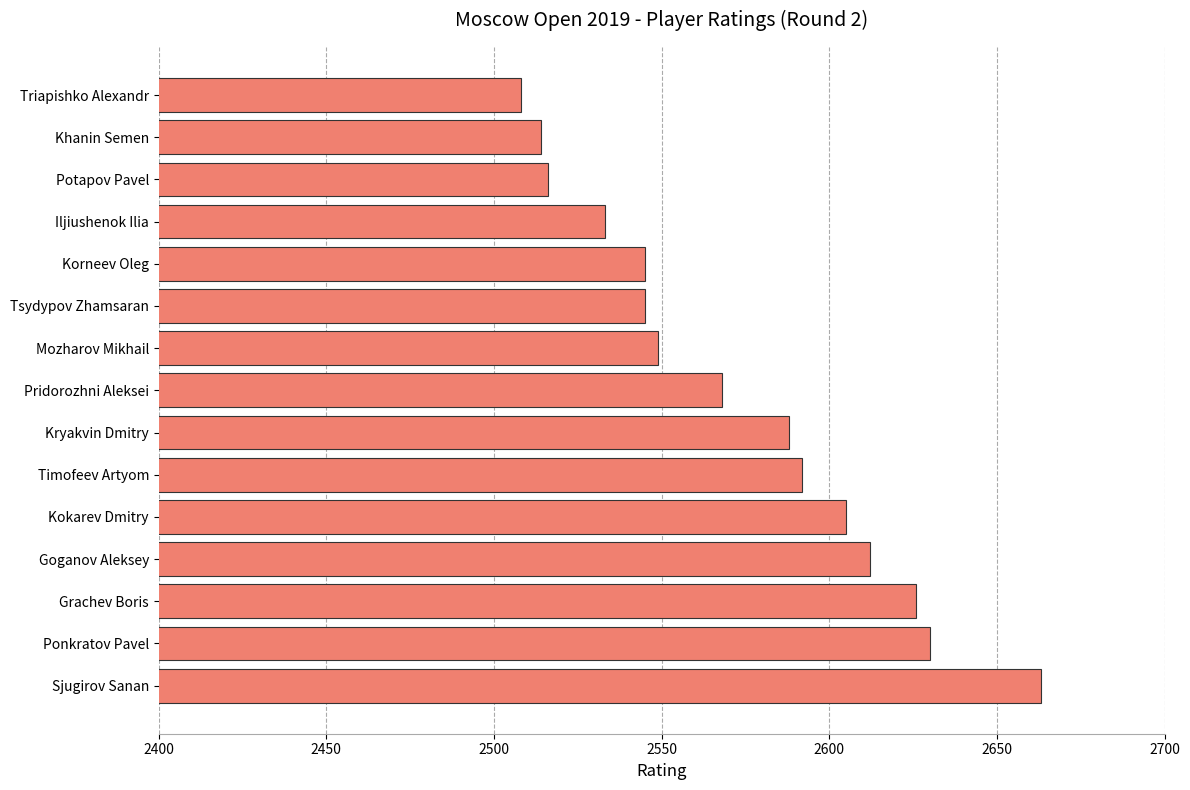

Reading bottom to top, what are all the values shown in this chart?

Sjugirov Sanan=2663	Ponkratov Pavel=2630	Grachev Boris=2626	Goganov Aleksey=2612	Kokarev Dmitry=2605	Timofeev Artyom=2592	Kryakvin Dmitry=2588	Pridorozhni Aleksei=2568	Mozharov Mikhail=2549	Tsydypov Zhamsaran=2545	Korneev Oleg=2545	Iljiushenok Ilia=2533	Potapov Pavel=2516	Khanin Semen=2514	Triapishko Alexandr=2508